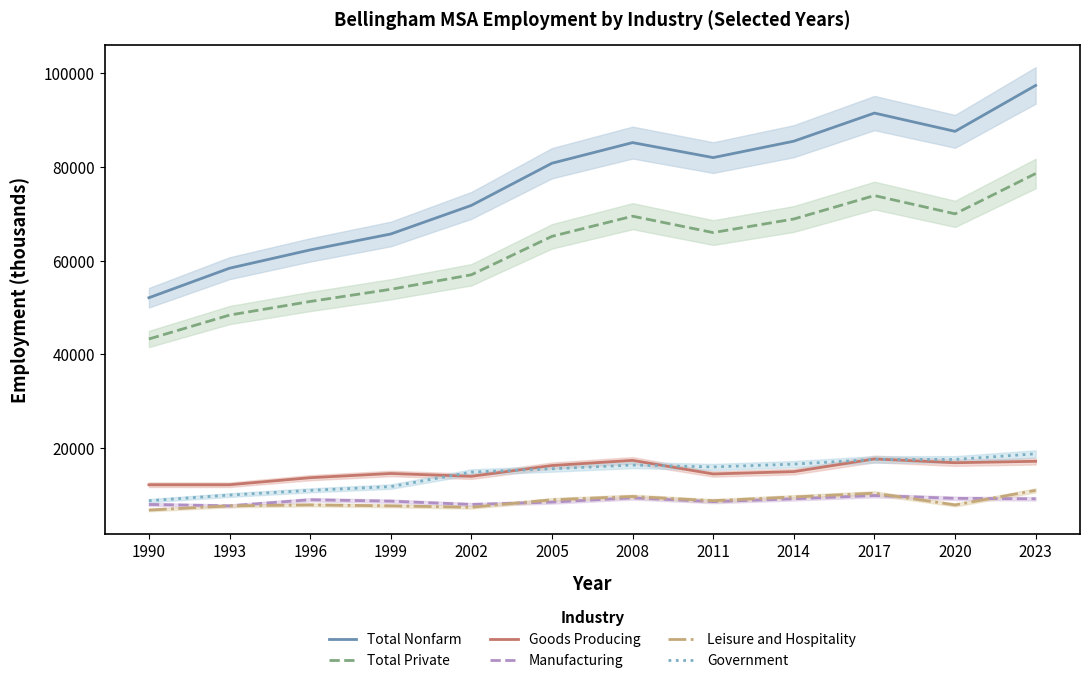

Reading left to right, list all the values displayed in this chart.

Total Nonfarm: 52100	58400	62300	65700	71800	80800	85200	82000	85500	91500	87600	97400
Total Private: 43300	48400	51300	53900	57000	65200	69500	66000	68900	73900	70000	78600
Goods Producing: 12200	12200	13700	14600	14000	16300	17400	14500	15000	17700	16900	17200
Manufacturing: 8000	7700	9000	8700	8000	8500	9400	8600	9200	9900	9300	9200
Leisure and Hospitality: 6800	7700	7900	7700	7400	9000	9700	8800	9600	10400	7900	11000
Government: 8800	10000	11000	11800	14900	15600	16400	16000	16600	17600	17600	18800